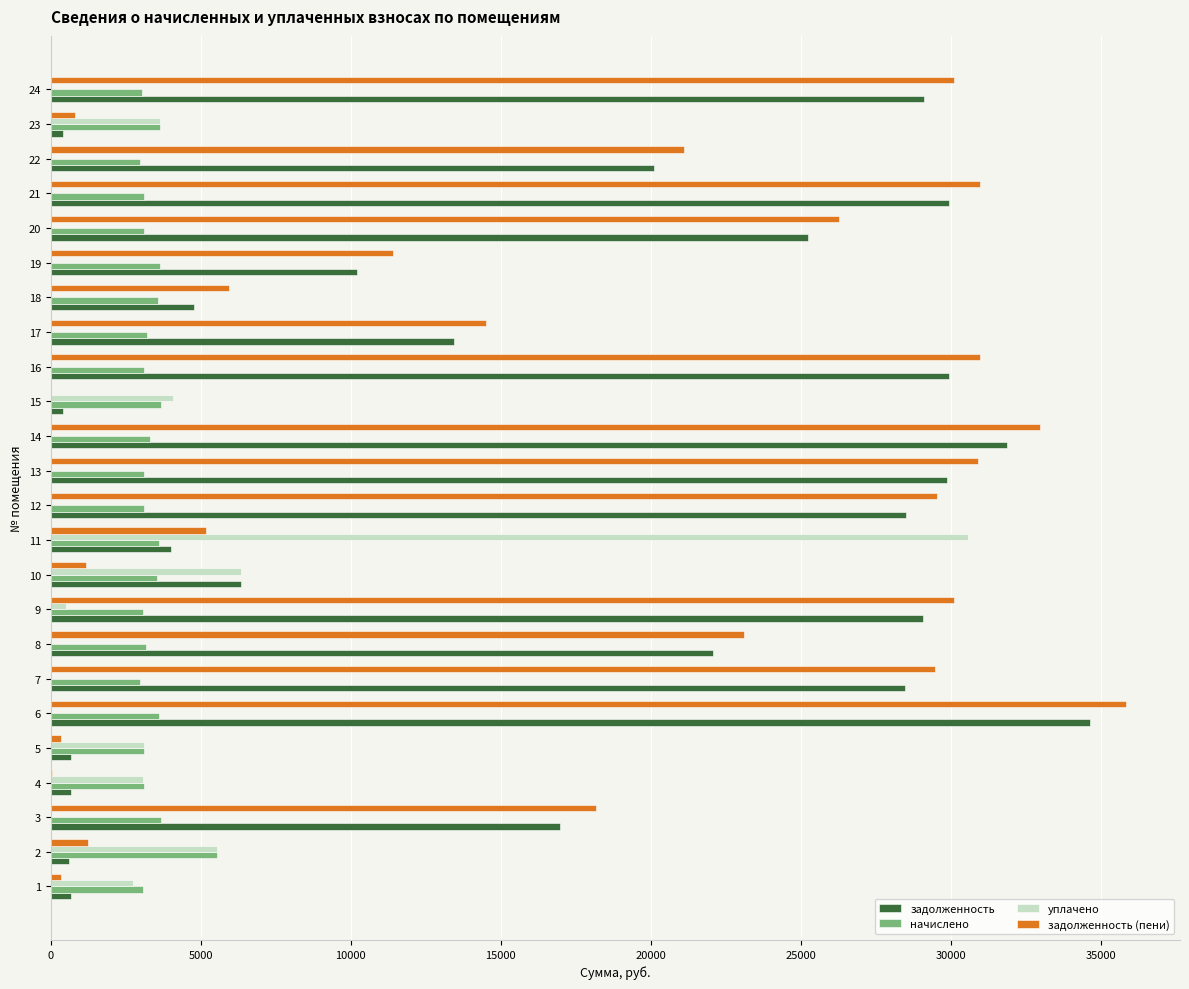

What is the total value across all series at 3?

38810.9